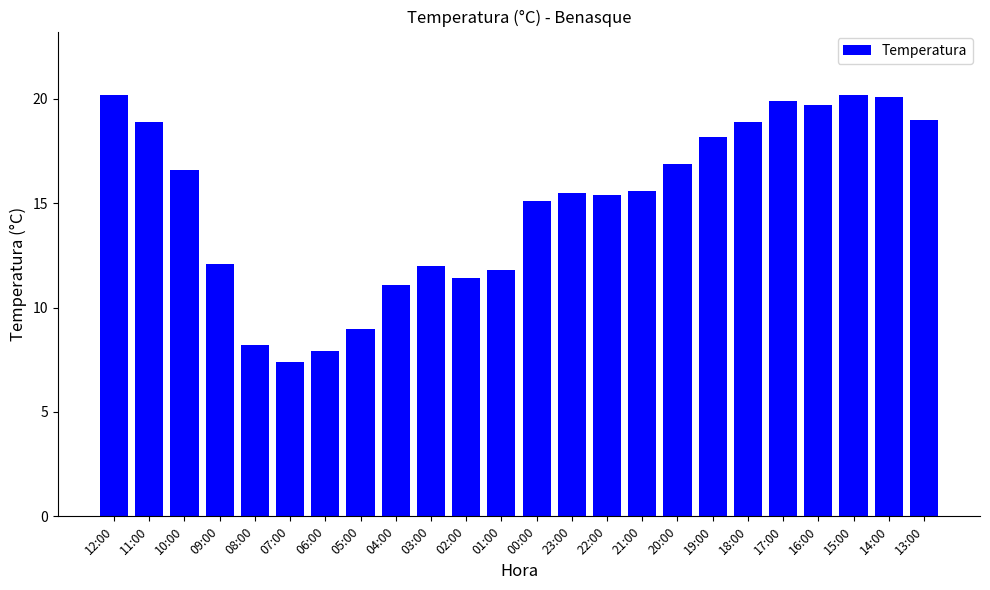

How many bars are there in total?

24